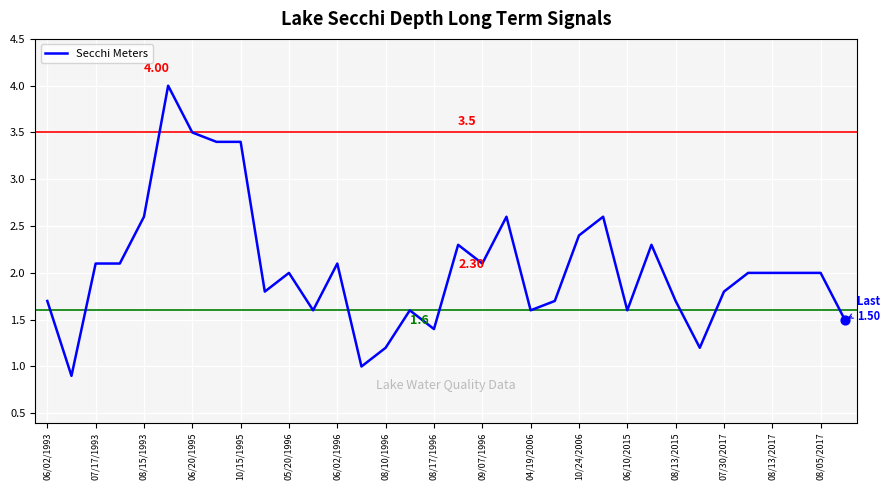

What is the difference between the maximum and minimum values?

3.1